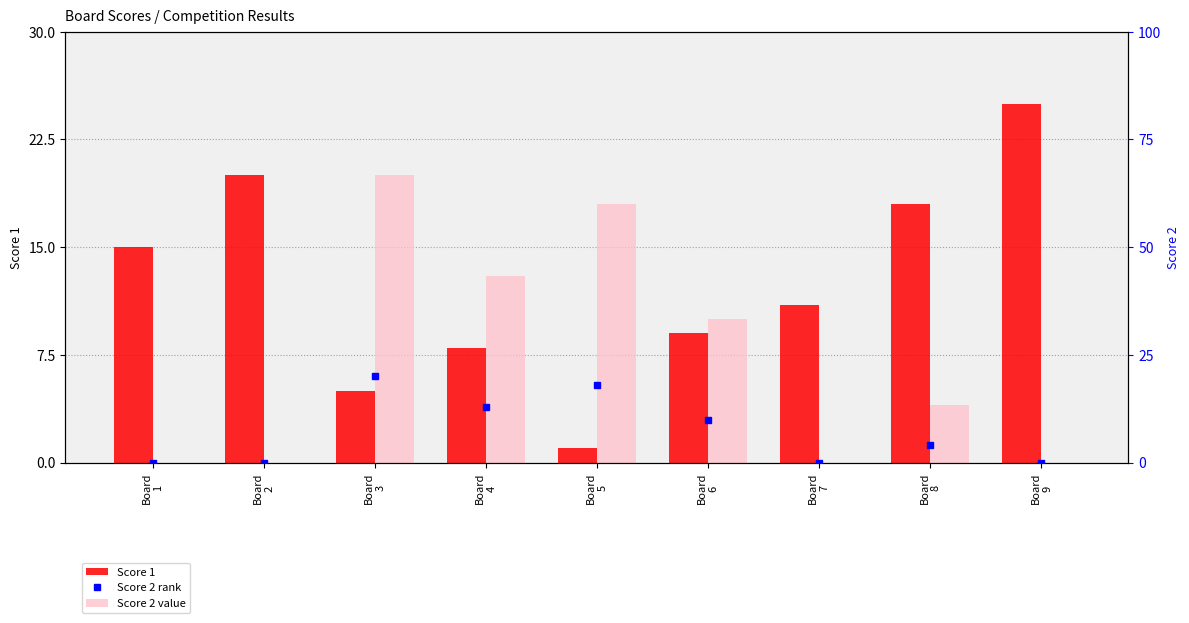

What is the difference between the second highest and minimum values in the Score 2 (rank) series?

18